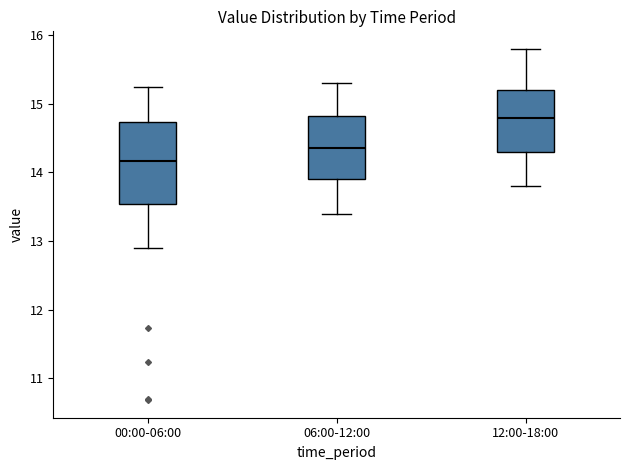

Which box's median line is the lowest?

00:00-06:00